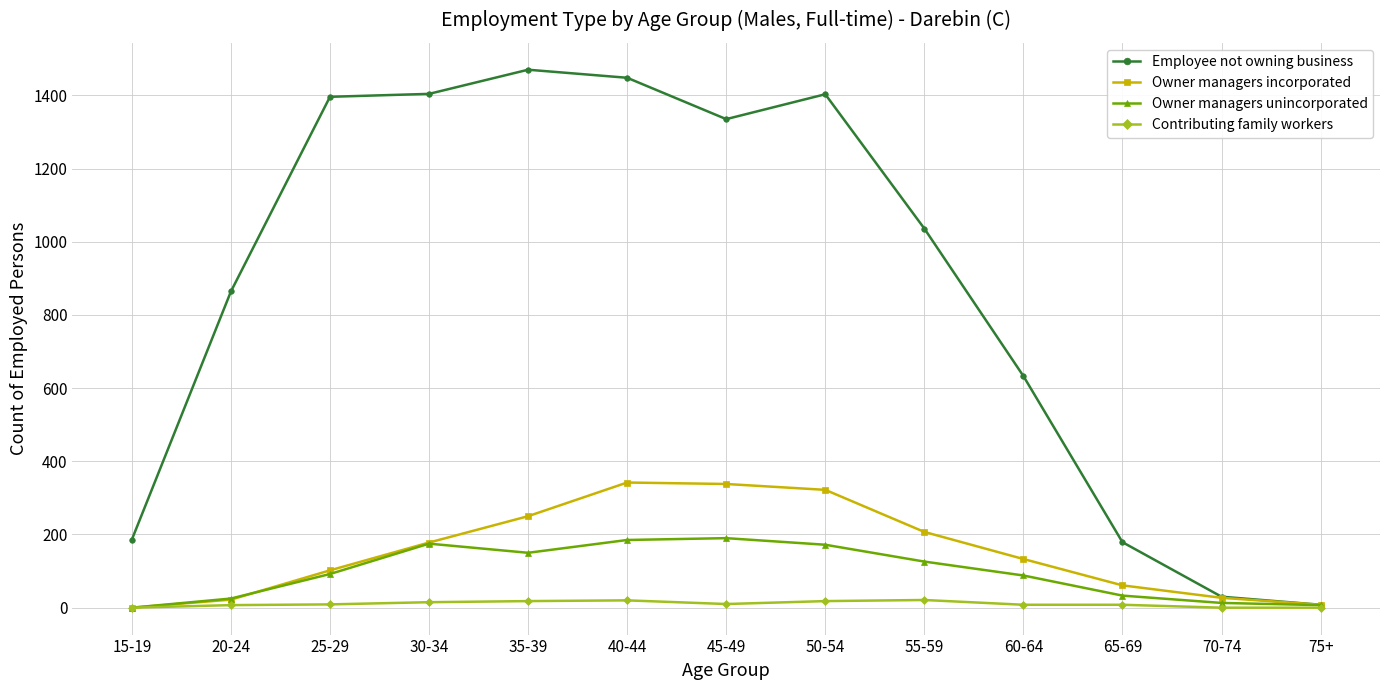

What is the sum of all Employee not owning business values?

11392